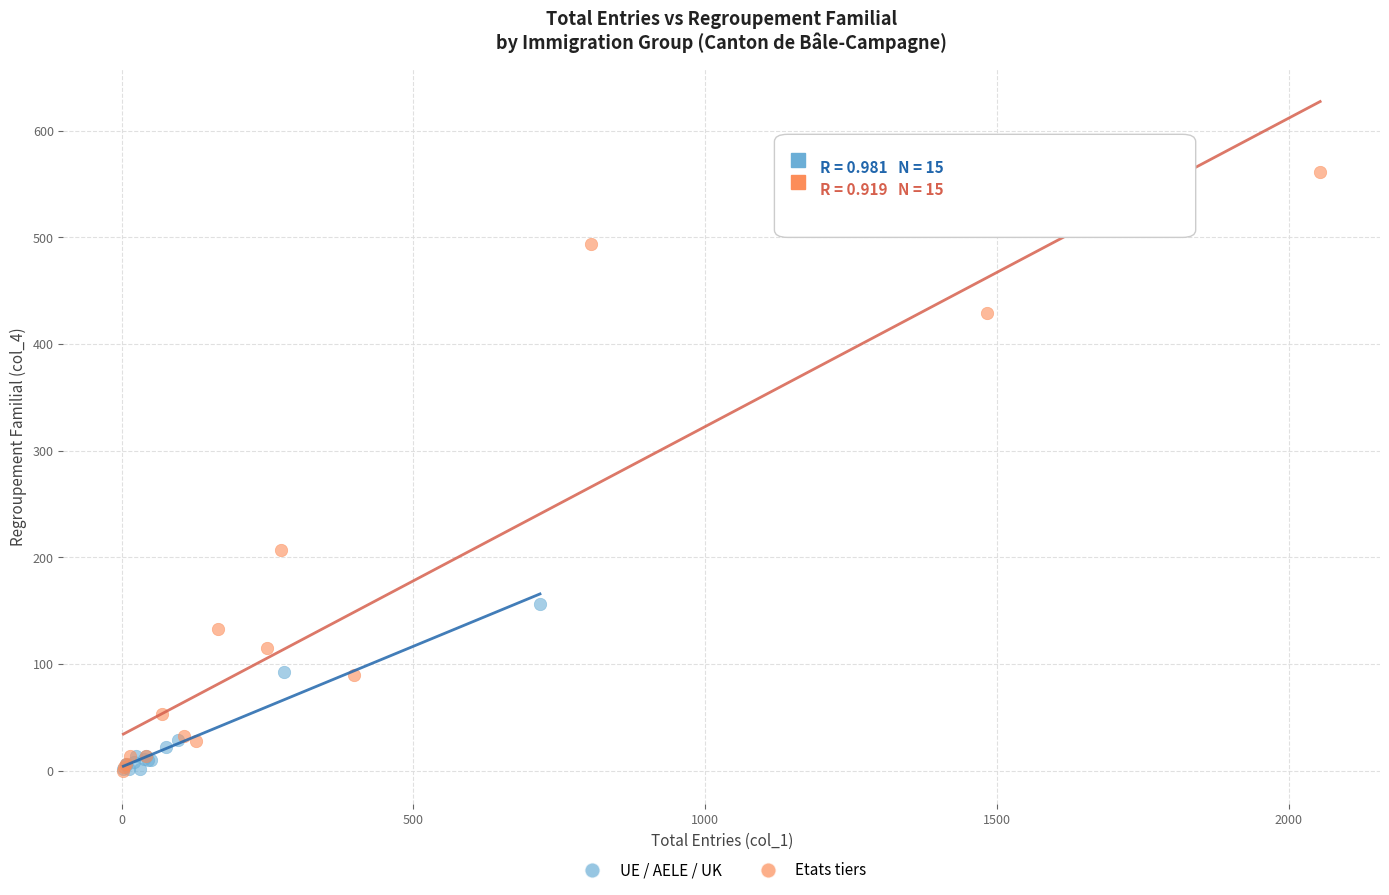

Which series has the largest Y range (max minus min)?

Etats tiers